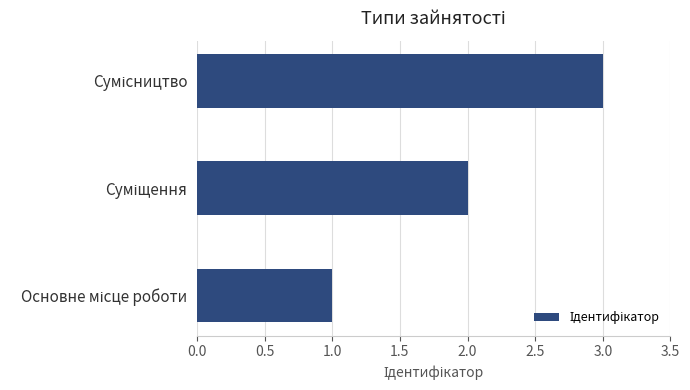

What is the greatest value displayed?

3